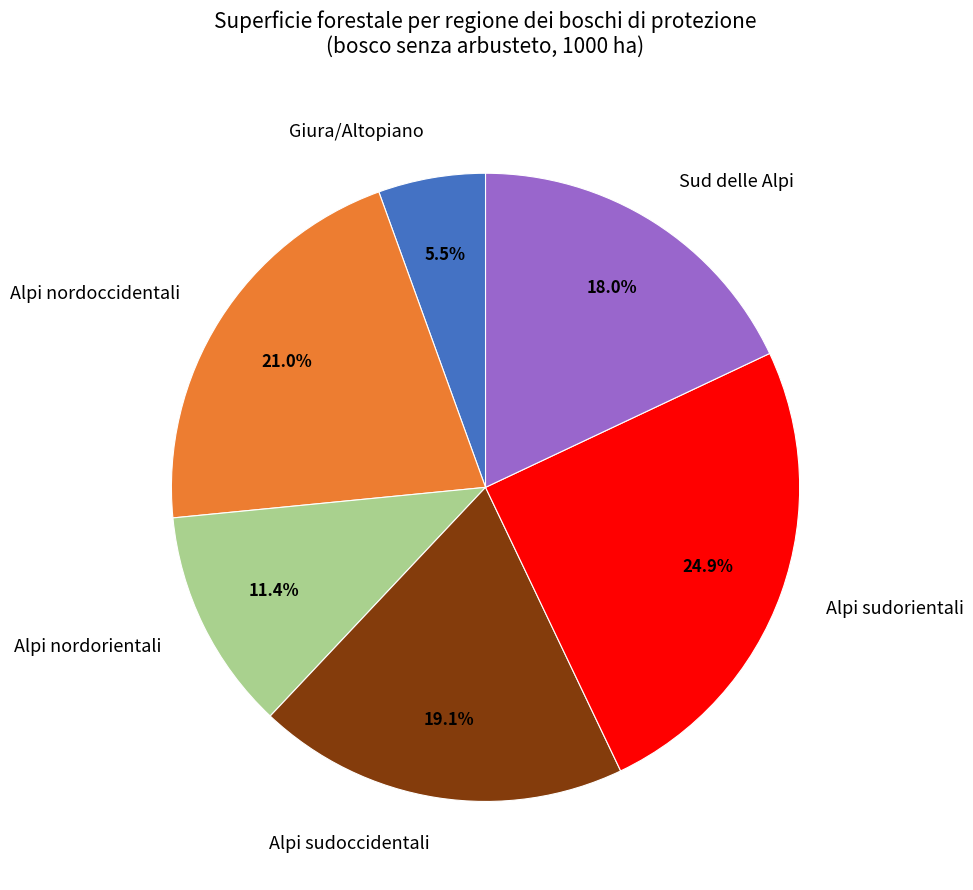

Does any single category account for the majority?

No